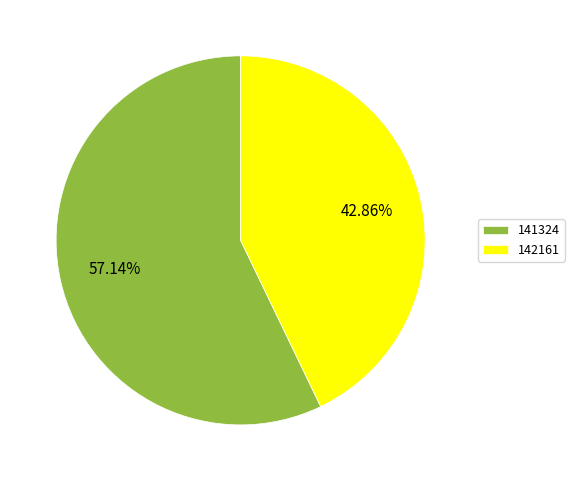

To the nearest percent, what is the combined percentage of 141324 and 142161?

100%